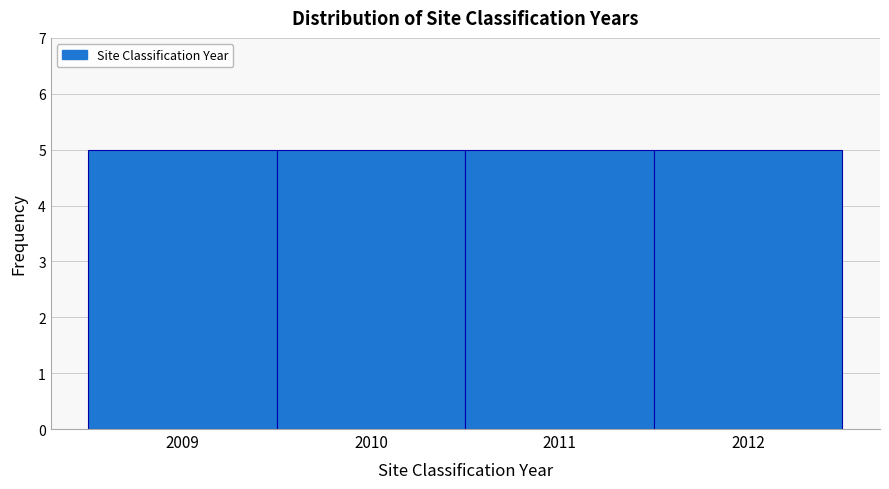

Reading left to right, list every bar in this chart as the range it spans on the x-axis followed by its height. The values are not printed on the chart, so give them approximately, as read against the axis.

2008.5 to 2009.5: 5
2009.5 to 2010.5: 5
2010.5 to 2011.5: 5
2011.5 to 2012.5: 5